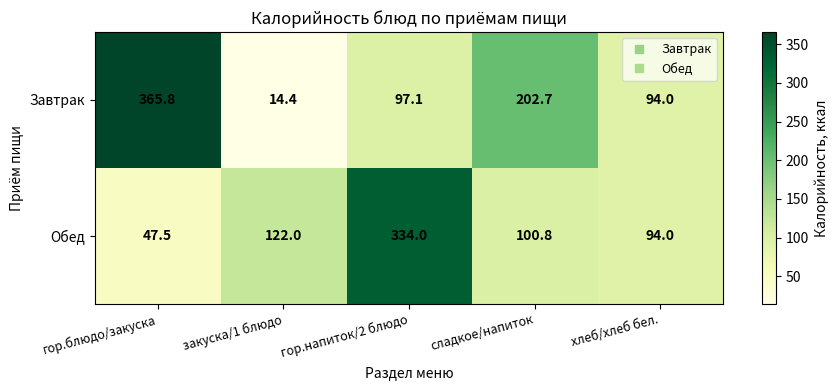

Which series changed the most between закуска/1 блюдо and сладкое/напиток?

Завтрак